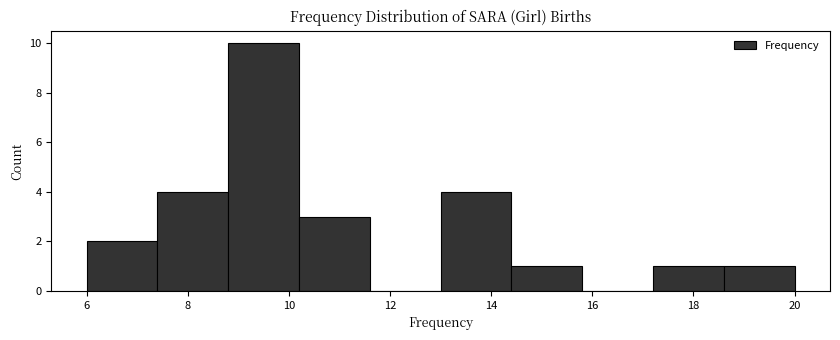

Reading left to right, transcribe this chart: for each bar, give the range it covers on the x-axis and its height. The values are not printed on the chart, so give them approximately, as read against the axis.

6.0 to 7.4: 2
7.4 to 8.8: 4
8.8 to 10.2: 10
10.2 to 11.6: 3
11.6 to 13.0: 0
13.0 to 14.4: 4
14.4 to 15.8: 1
15.8 to 17.2: 0
17.2 to 18.6: 1
18.6 to 20.0: 1